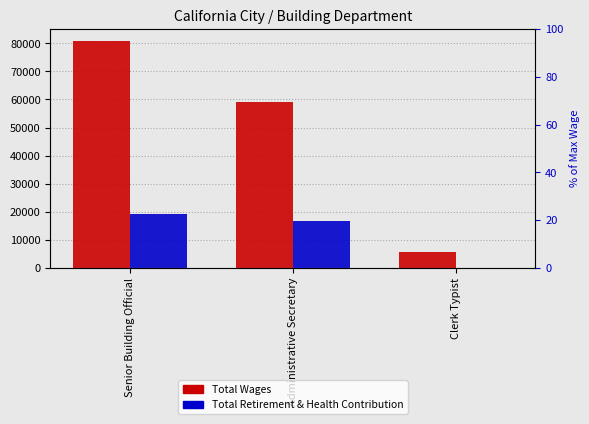

What is the label of the 1st bar from the right?

Clerk Typist